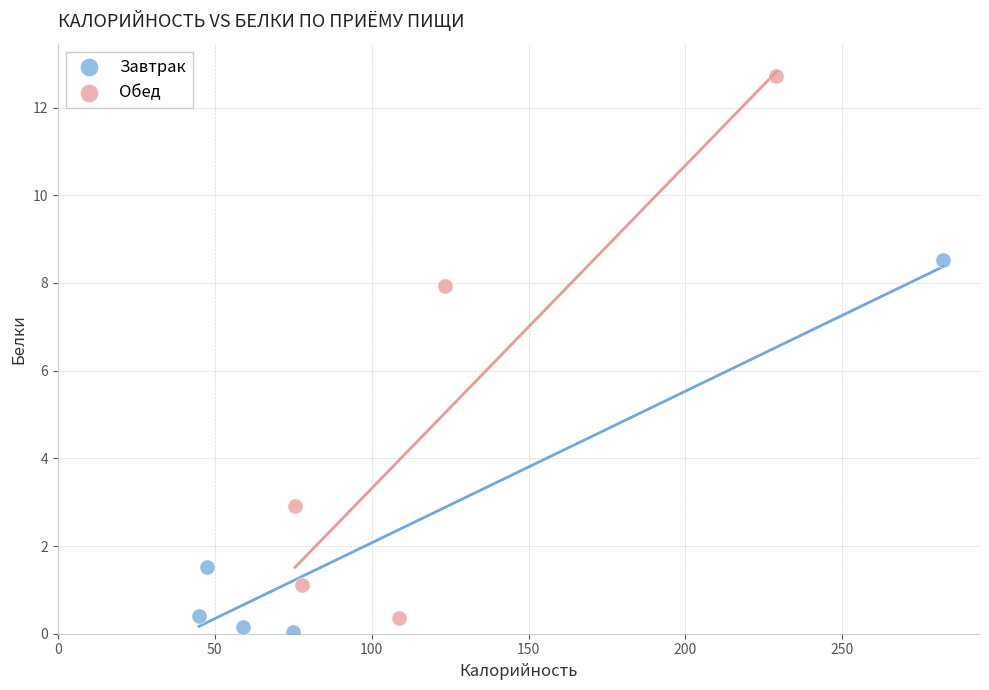

Which series reaches the minimum Y coordinate?

Завтрак